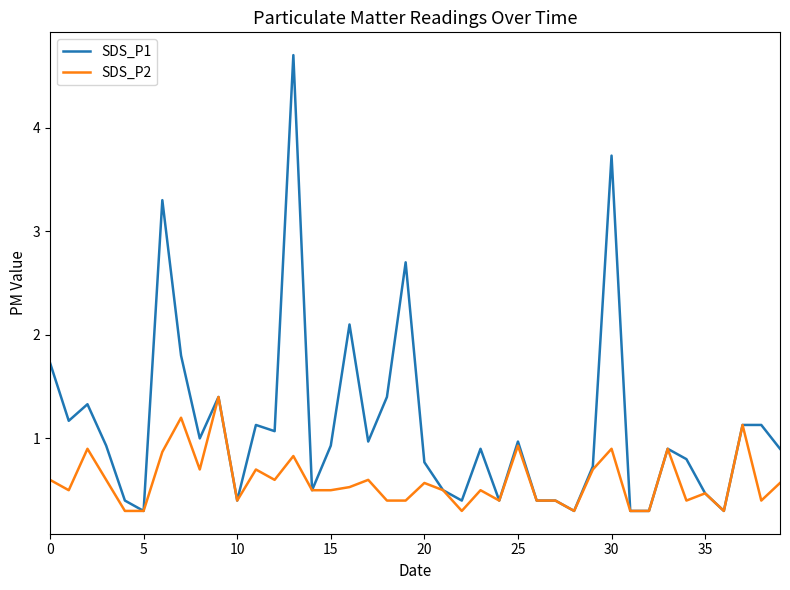

Rank the series by their average value, from highest to lowest.

SDS_P1, SDS_P2